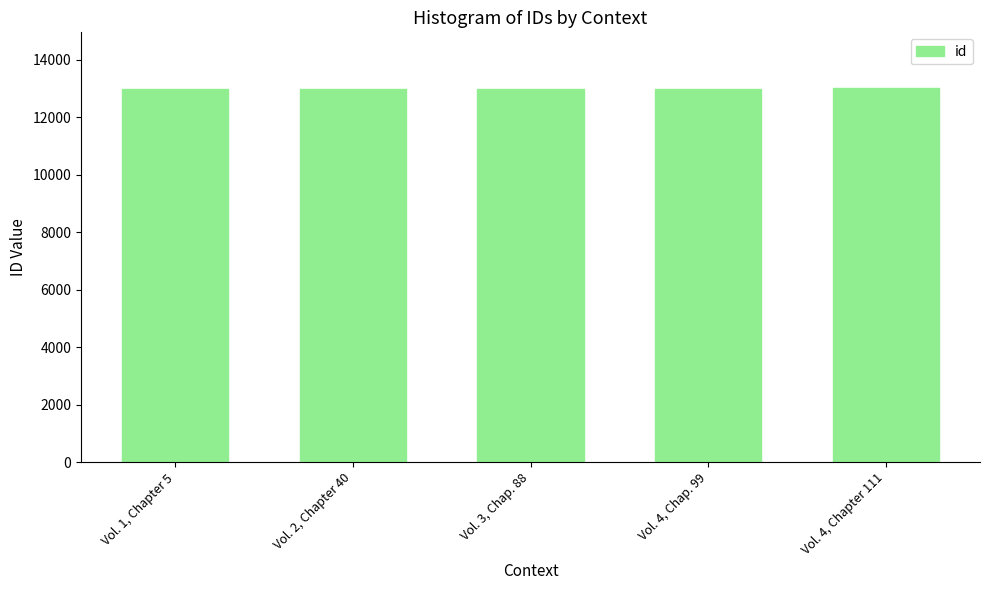

What is the minimum value shown in the chart?

12995